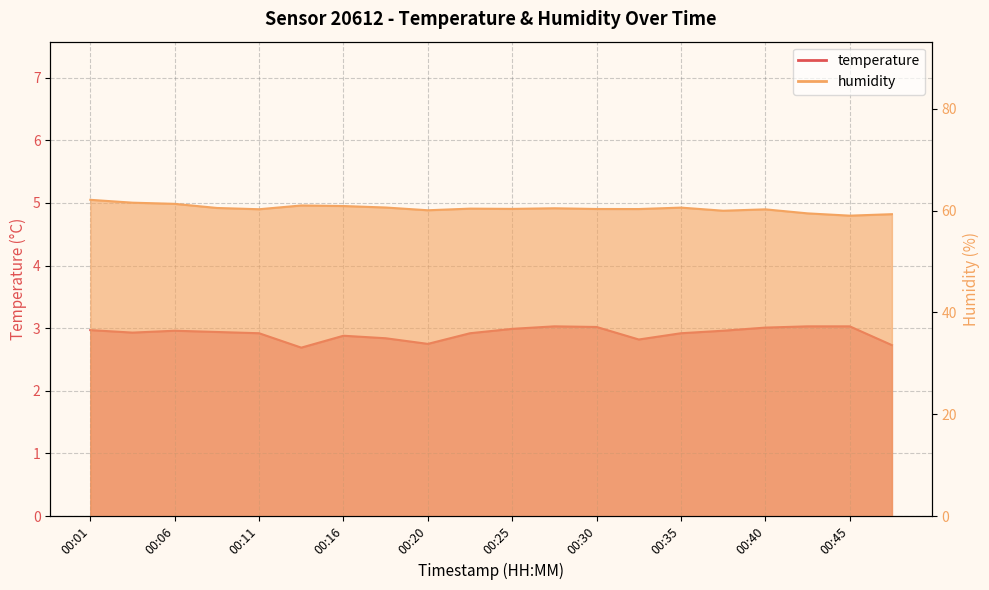

How many lines are shown in the chart?

2